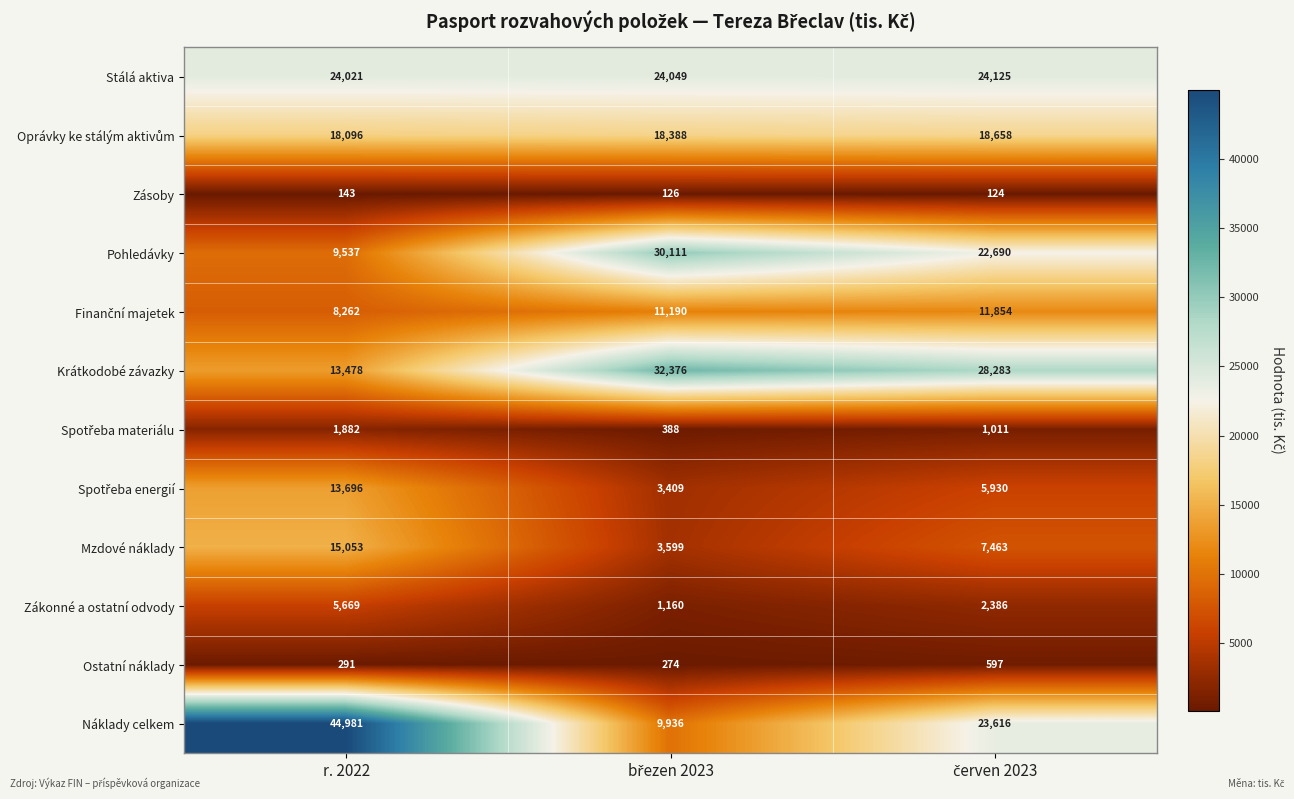

How many Zásoby values are between 124 and 143?

3